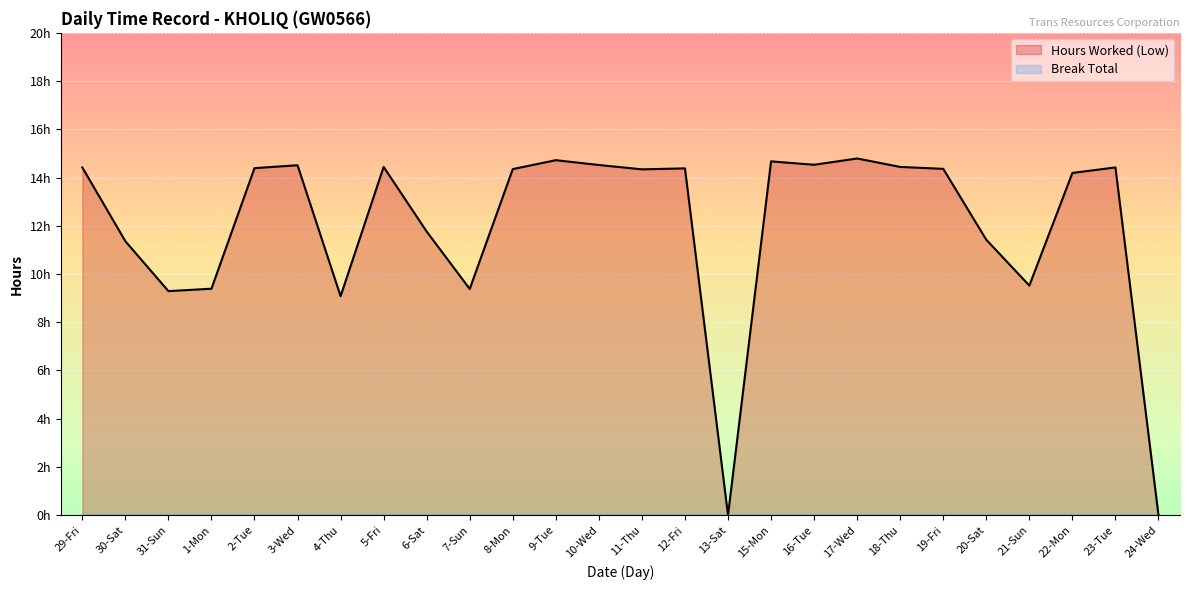

Reading left to right, what are all the values shown in this chart?

29-Fri=14.4	30-Sat=11.4	31-Sun=9.3	1-Mon=9.4	2-Tue=14.4	3-Wed=14.5	4-Thu=9.1	5-Fri=14.4	6-Sat=11.8	7-Sun=9.4	8-Mon=14.3	9-Tue=14.7	10-Wed=14.5	11-Thu=14.3	12-Fri=14.4	13-Sat=0.0	15-Mon=14.7	16-Tue=14.5	17-Wed=14.8	18-Thu=14.4	19-Fri=14.4	20-Sat=11.4	21-Sun=9.5	22-Mon=14.2	23-Tue=14.4	24-Wed=0.0